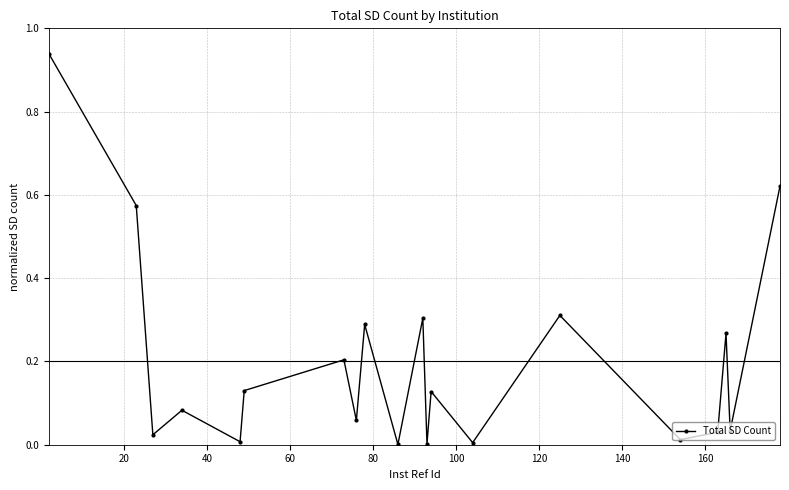

What is the average value?

0.2